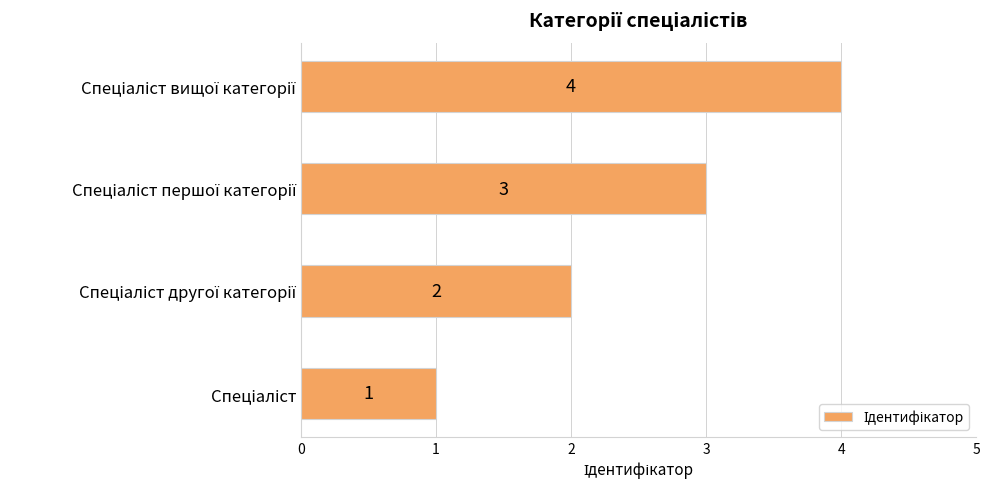

What is the maximum value shown in the chart?

4